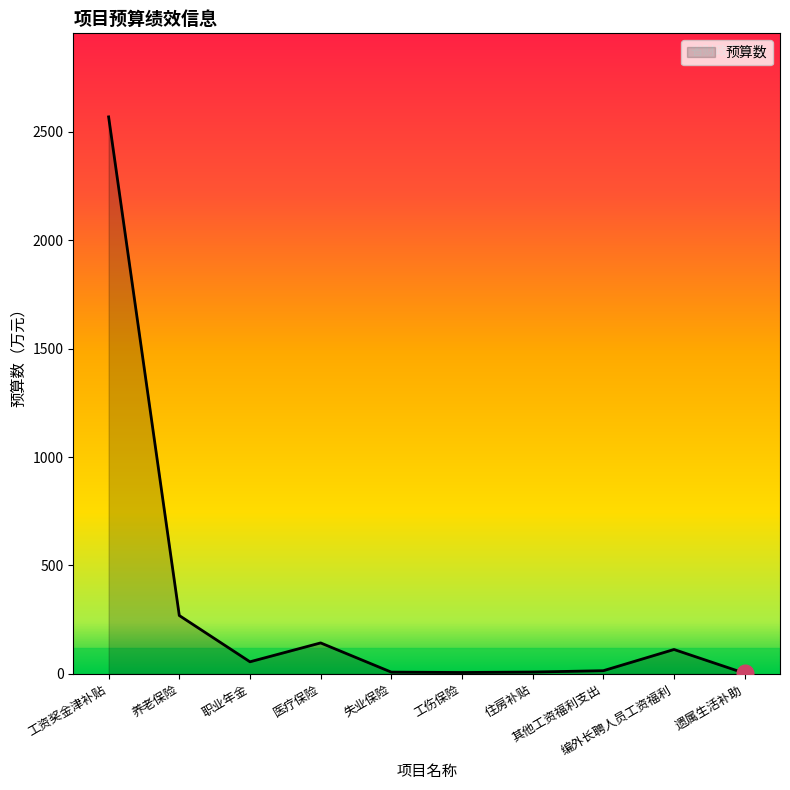

What is the difference between the maximum and minimum values?

2564.5